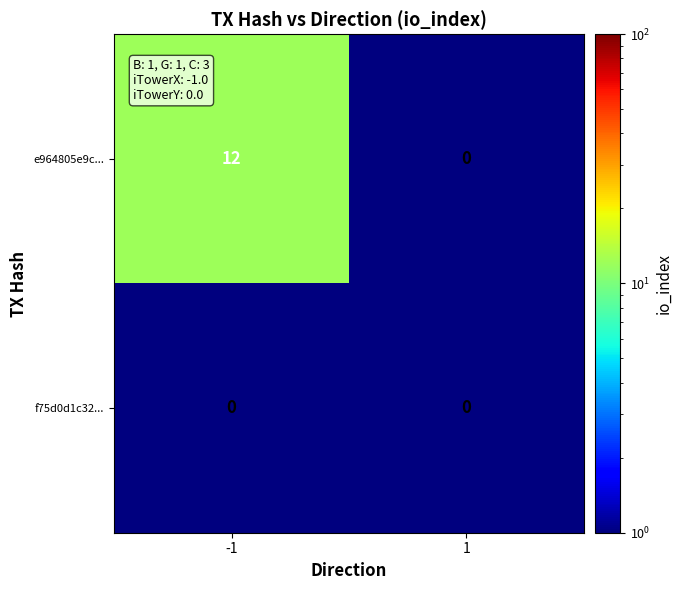

What is the maximum value shown in the chart?

12